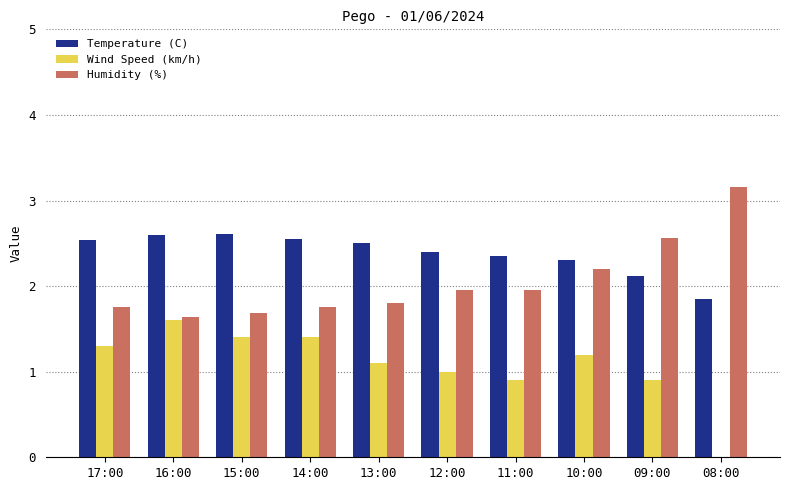

How many values in Wind Speed (km/h) are above zero?

9